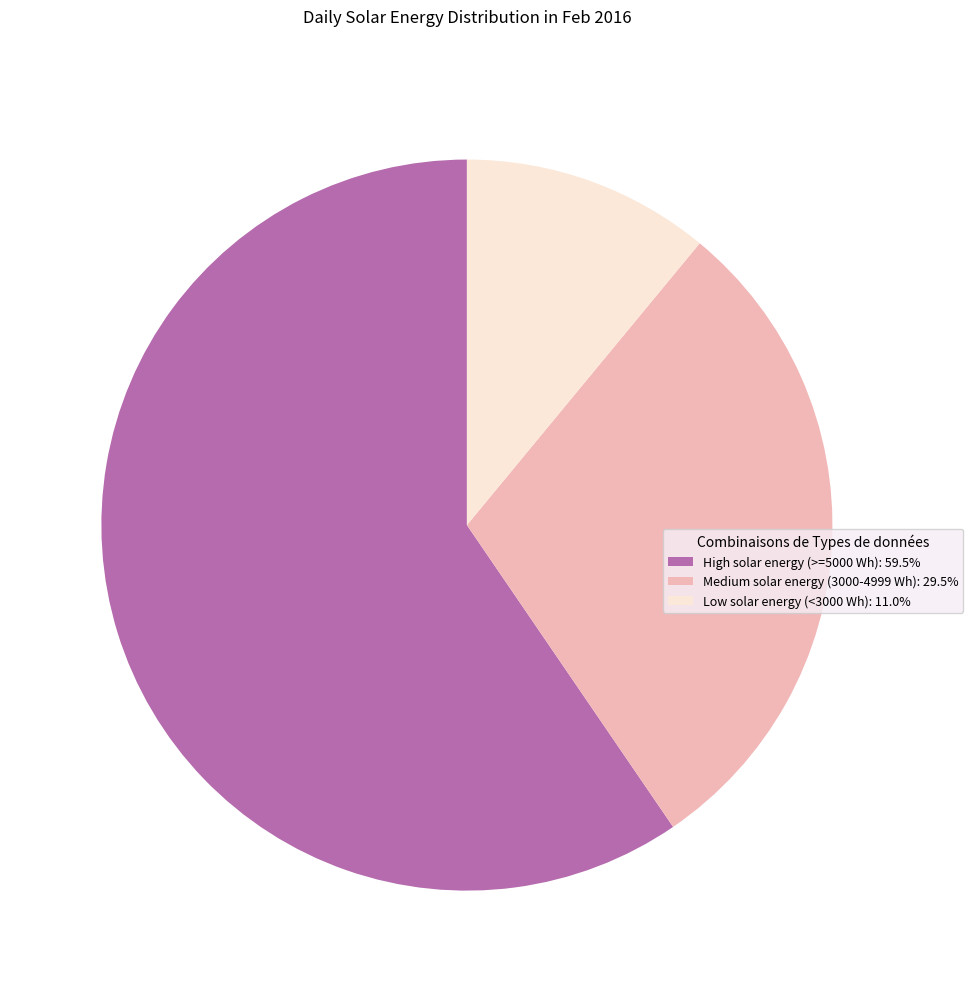

What is the ratio of the value at Low solar energy (<3000 Wh): 11.0% to the value at Medium solar energy (3000-4999 Wh): 29.5%?

0.4